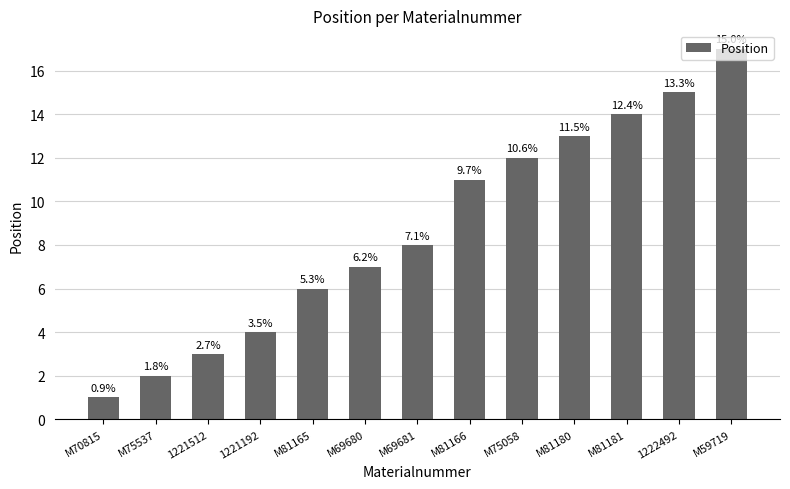

What is the maximum value shown in the chart?

17